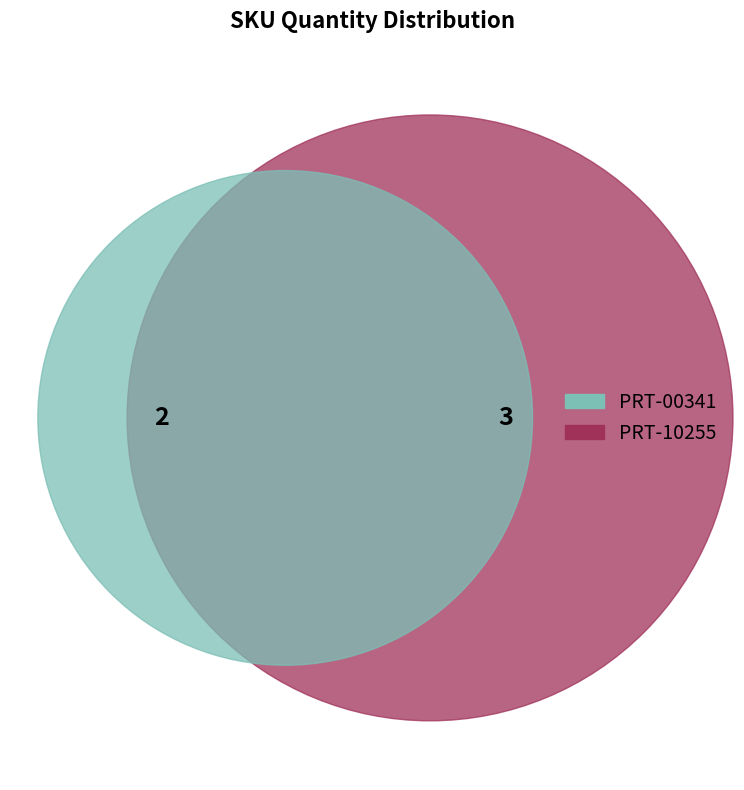

What is the majority slice?

PRT-10255